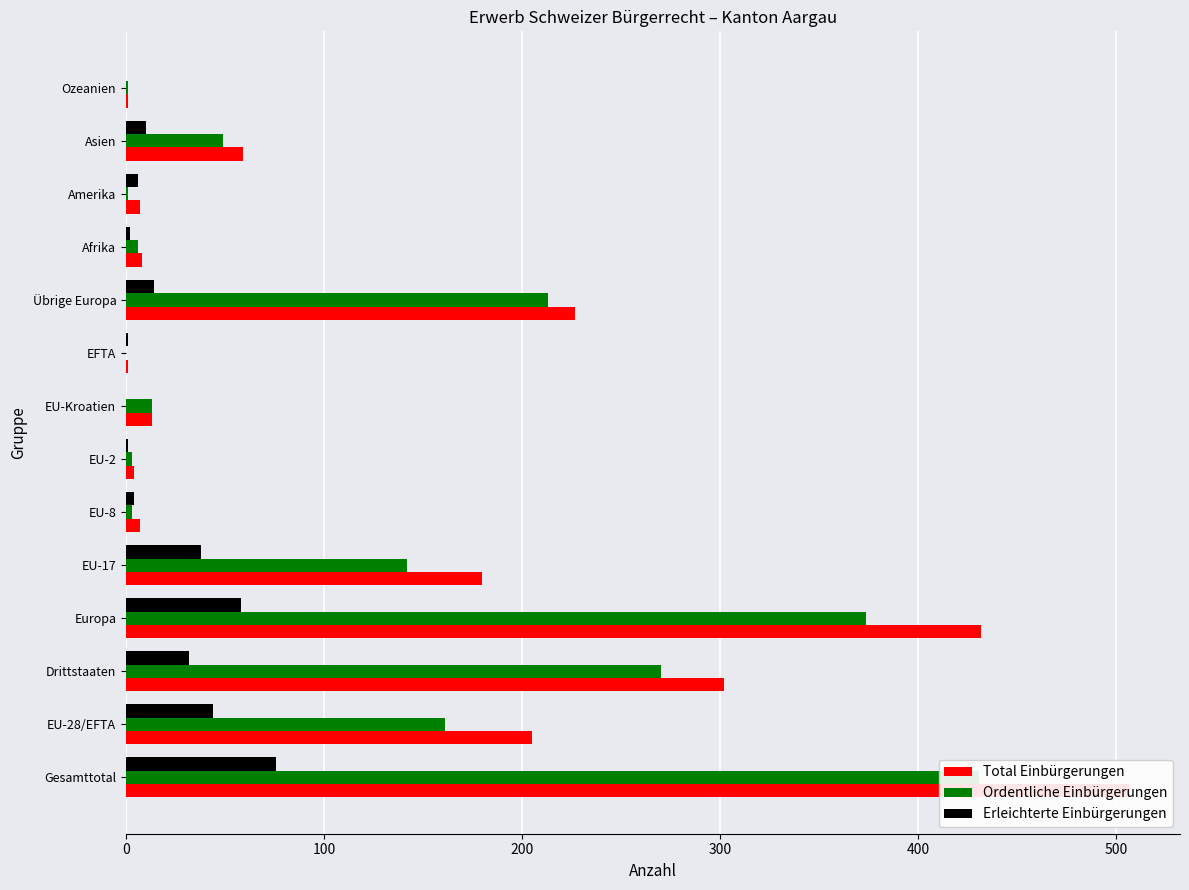

Which has a higher value, EFTA or EU-8?

EU-8